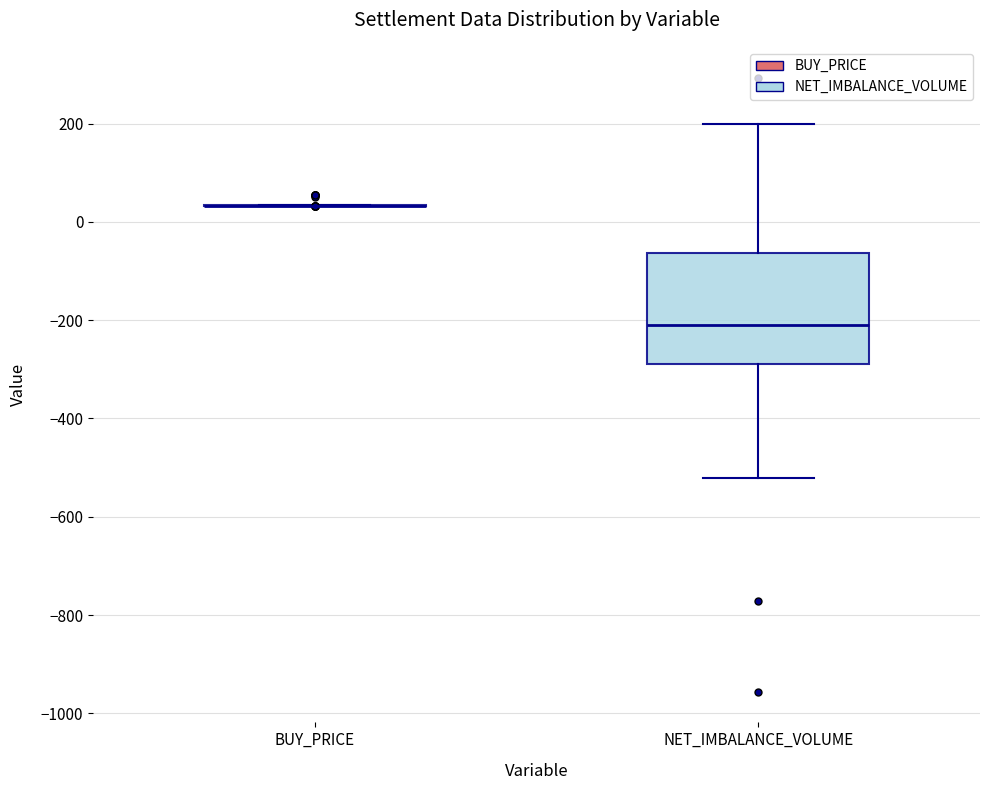

Reading left to right, transcribe this box plot: for each box, give where its median line is, the range the box spans, and where its two whiskers end, as read against the y-axis. The values are not printed on the chart, so give them approximately, as read against the axis.

BUY_PRICE: box collapsed to a line at 40, whiskers 40 to 40
NET_IMBALANCE_VOLUME: median -200, box -280 to -60, whiskers -520 to 200